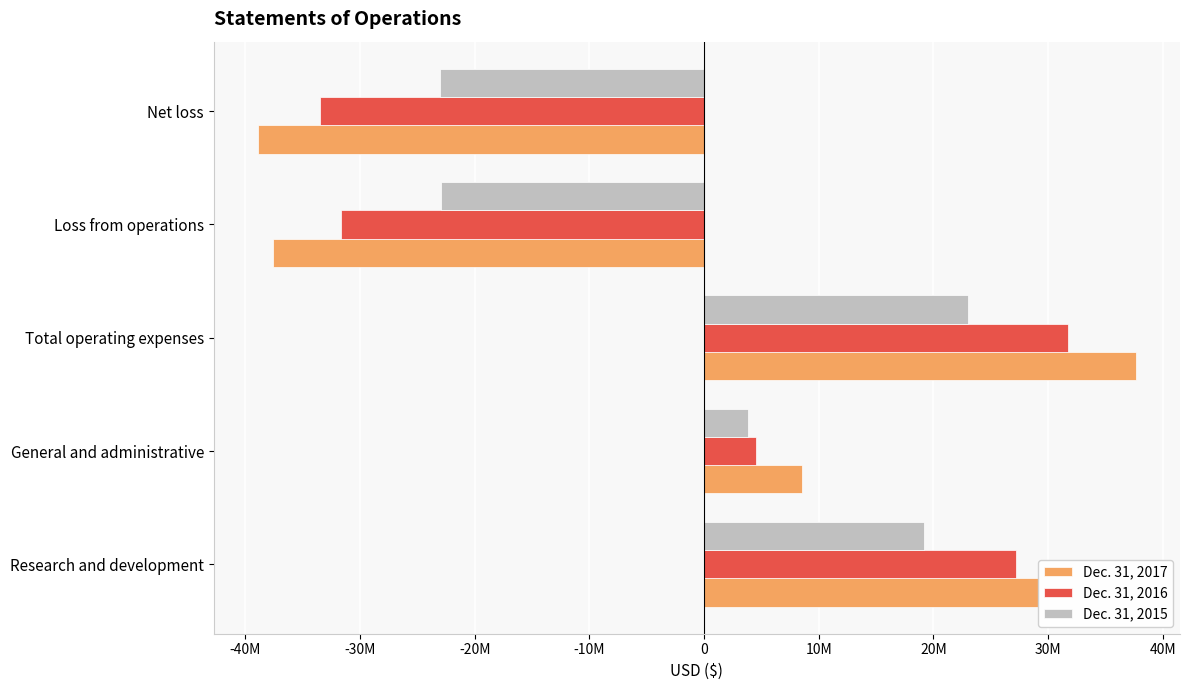

What are all the series names shown in the legend?

Dec. 31, 2017, Dec. 31, 2016, Dec. 31, 2015